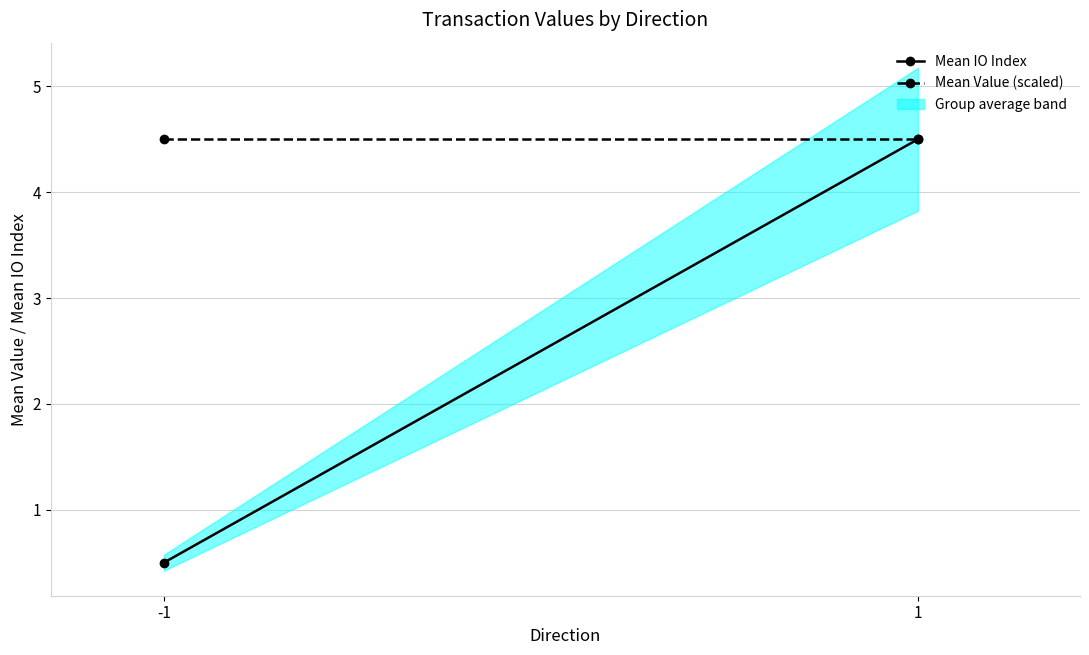

Rank the series by their maximum value, from highest to lowest.

Mean IO Index, Mean Value (scaled)